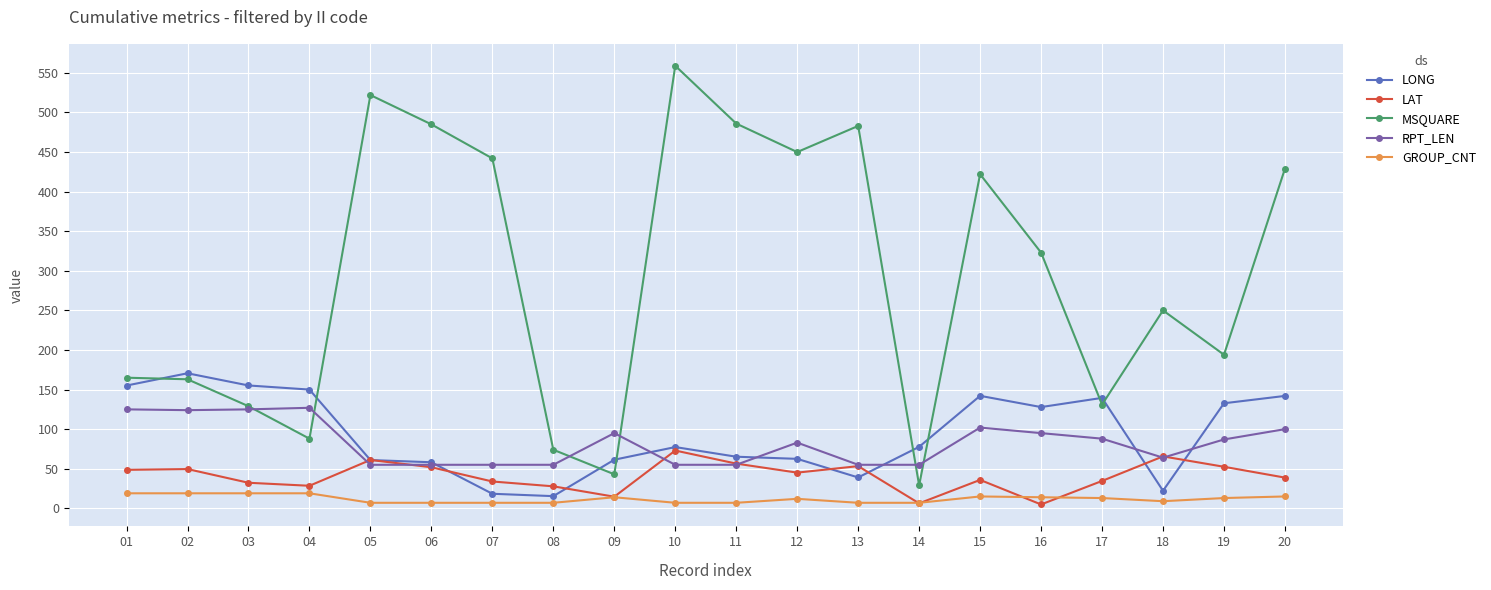

True or false: MSQUARE and LAT cross at least once.

False